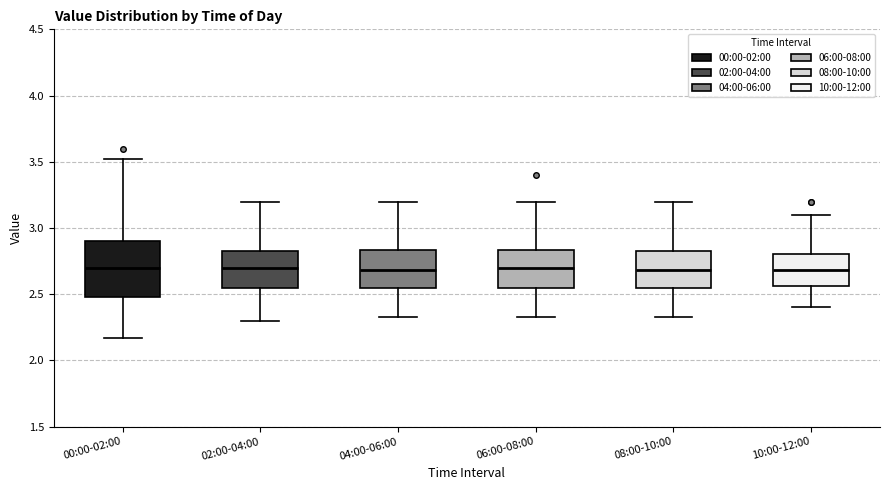

Where is the upper edge of the box for 06:00-08:00 on the y-axis? The values are not printed on the chart, so give them approximately, as read against the axis.

2.85